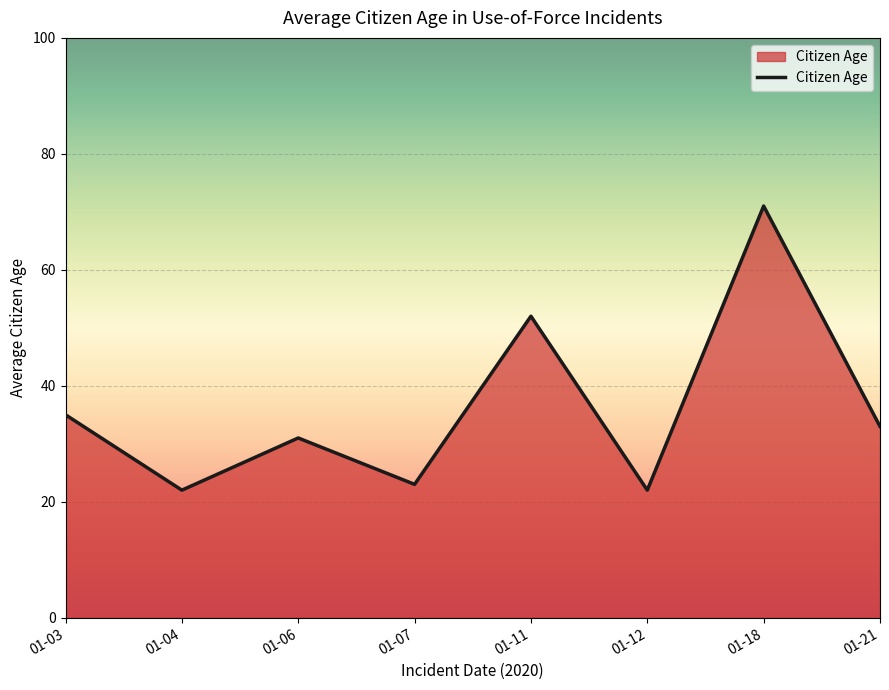

Reading left to right, list all the values displayed in this chart.

01-03=35	01-04=22	01-06=31	01-07=23	01-11=52	01-12=22	01-18=71	01-21=33